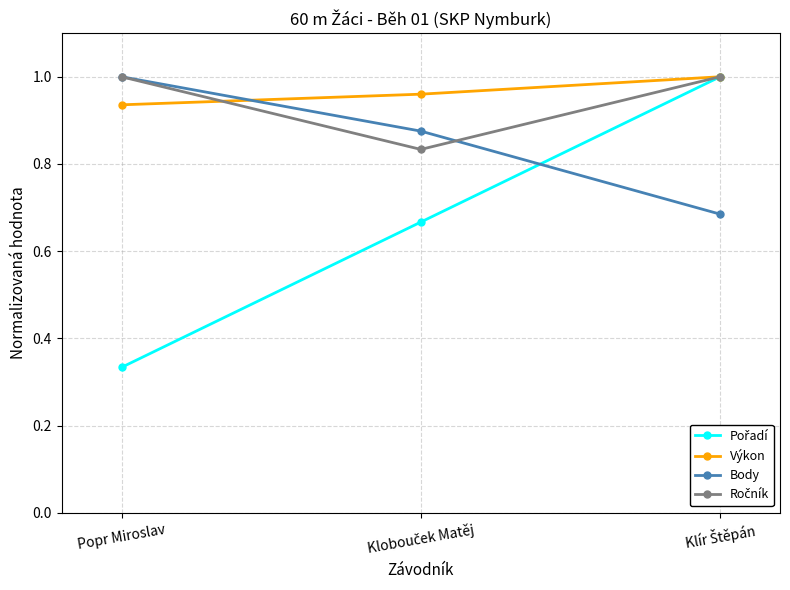

How many series are shown in this chart?

4